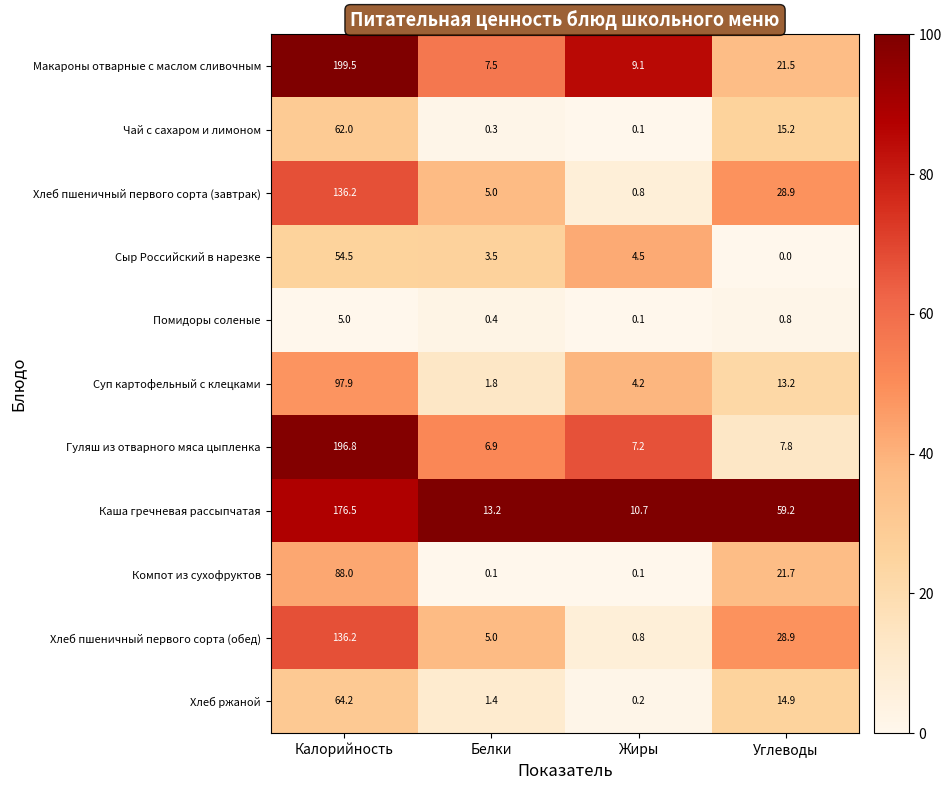

How many values in the Гуляш из отварного мяса цыпленка series are below 7?

1